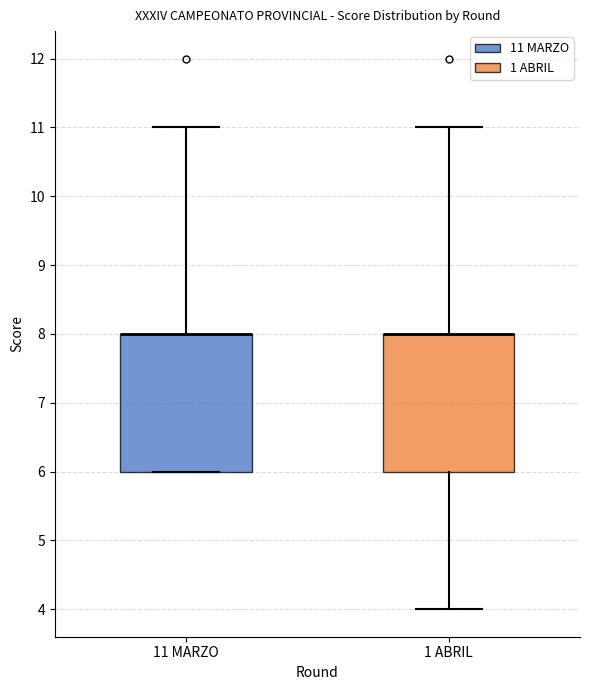

Where does the upper whisker of the box for 11 MARZO end on the y-axis? The values are not printed on the chart, so give them approximately, as read against the axis.

11